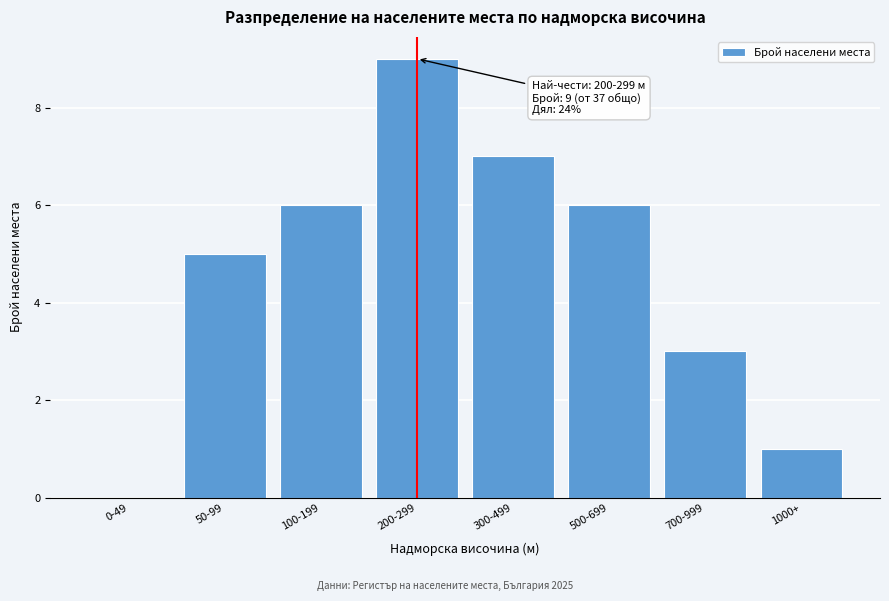

Reading left to right, list all the values displayed in this chart.

0-49=0	50-99=5	100-199=6	200-299=9	300-499=7	500-699=6	700-999=3	1000+=1